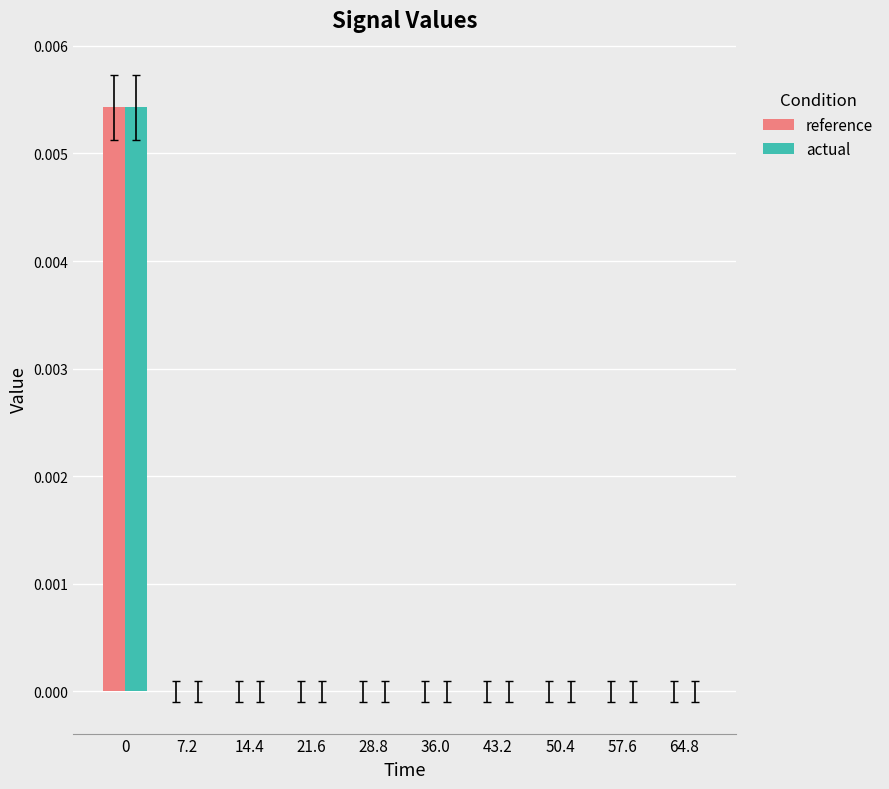

Is it true that actual equals 0.0 at 28.8?

True